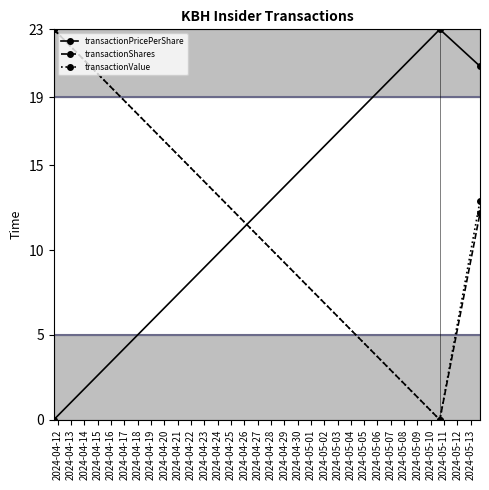

Reading right to left, extract all data points from this chart.

transactionPricePerShare: 20.8	23.0	0.0
transactionShares: 12.2	0.0	23.0
transactionValue: 12.9	0.0	23.0